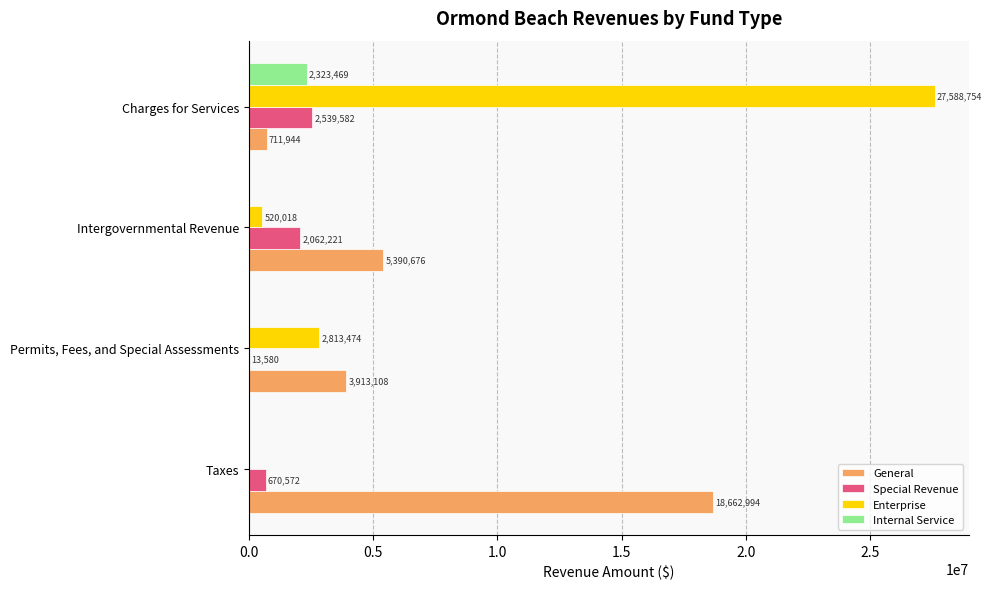

What is the sum of the General values at Permits, Fees, and Special Assessments and Intergovernmental Revenue?

9303784